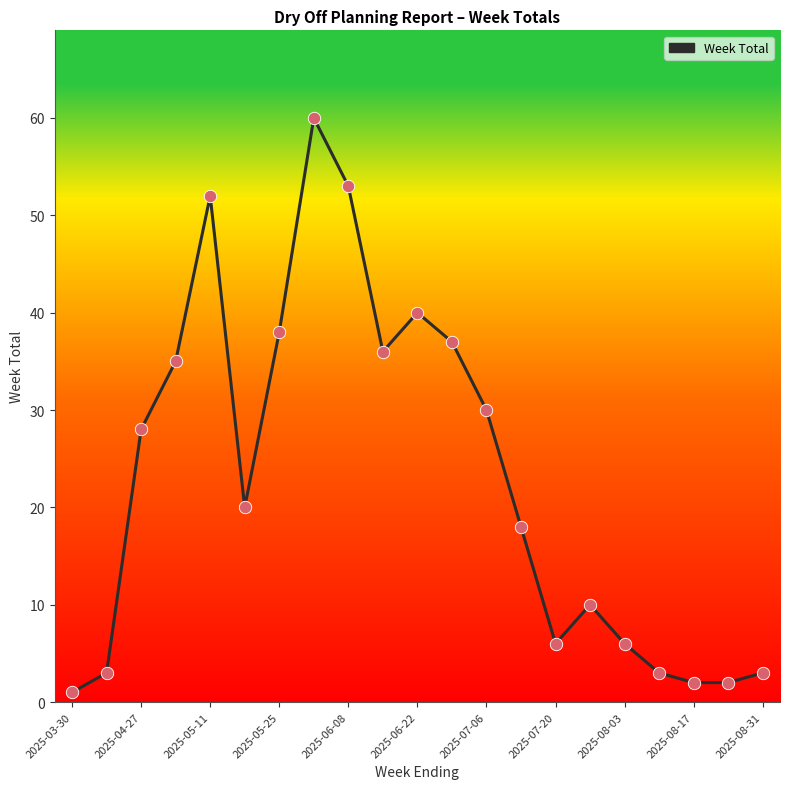

What is the difference between the maximum and minimum values?

59